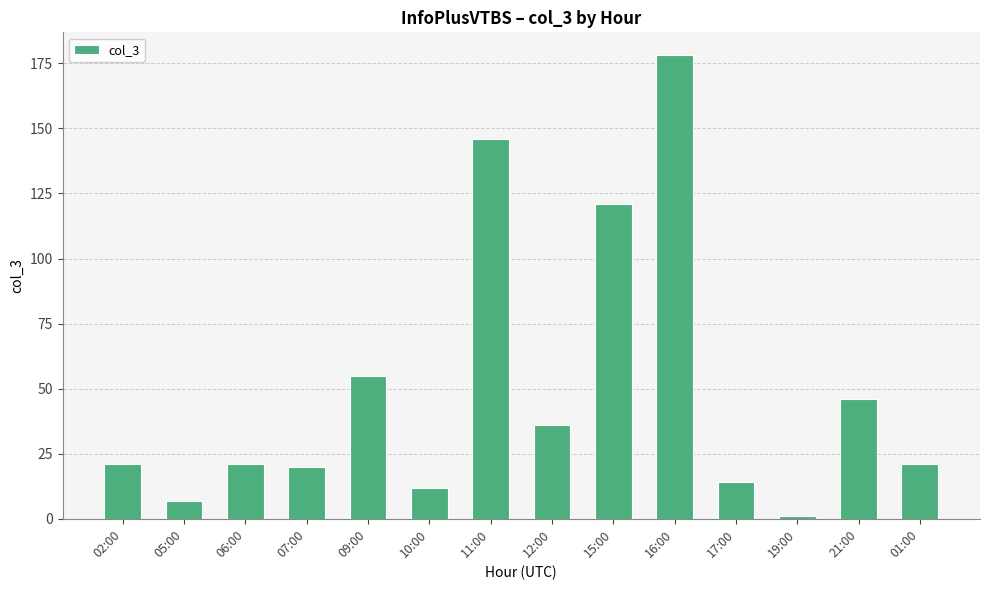

How many bars are there in total?

14